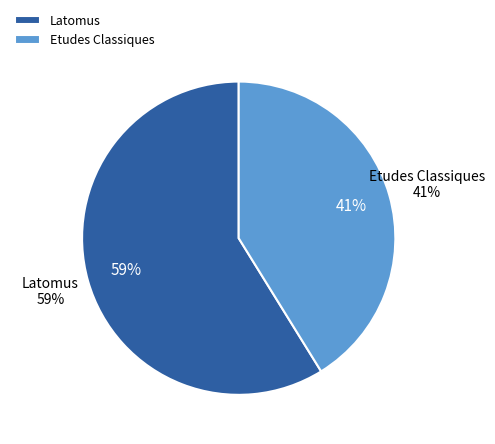

What is the largest slice in the pie chart?

Latomus